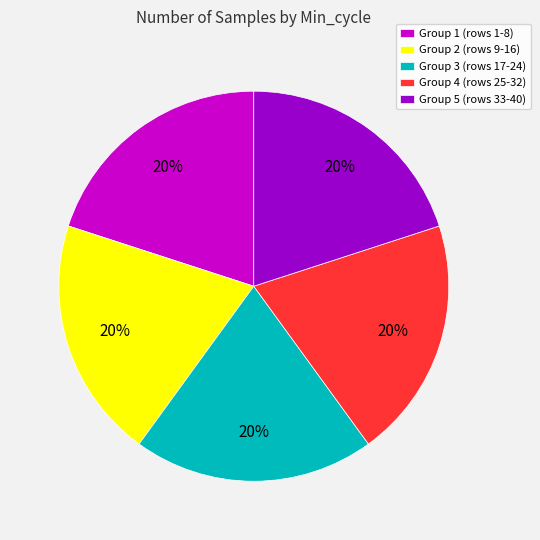

Combined, do Group 3 (rows 17-24) and Group 2 (rows 9-16) account for over 50%?

No